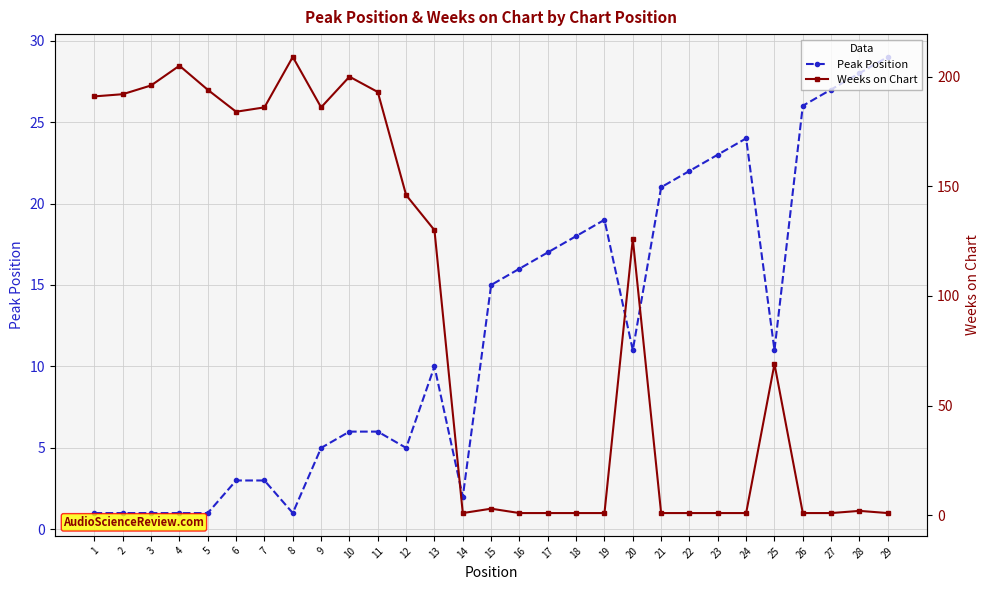

What is the value of the Weeks on Chart point at the 10th from the left?

200